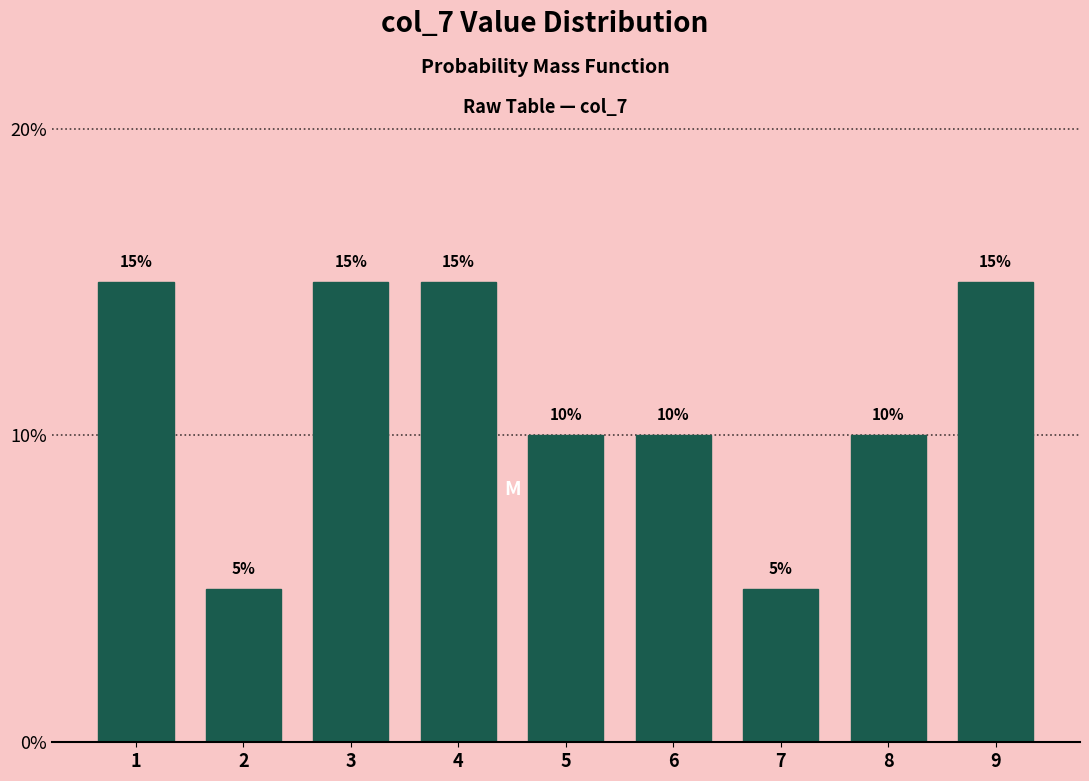

Reading left to right, what are all the values shown in this chart?

1=15	2=5	3=15	4=15	5=10	6=10	7=5	8=10	9=15